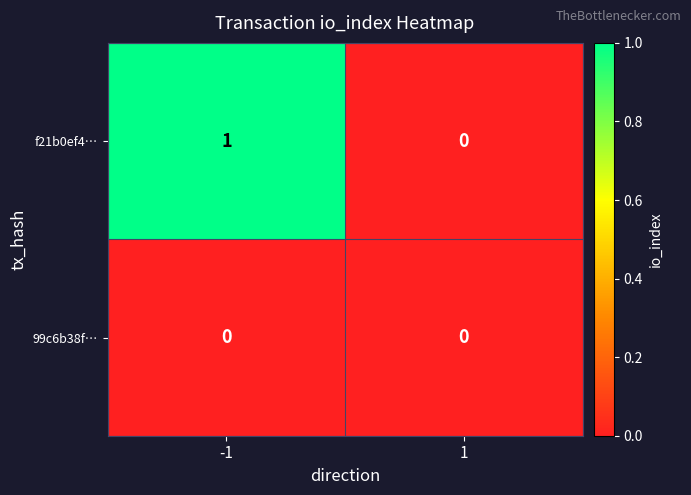

How many series are shown in this chart?

2